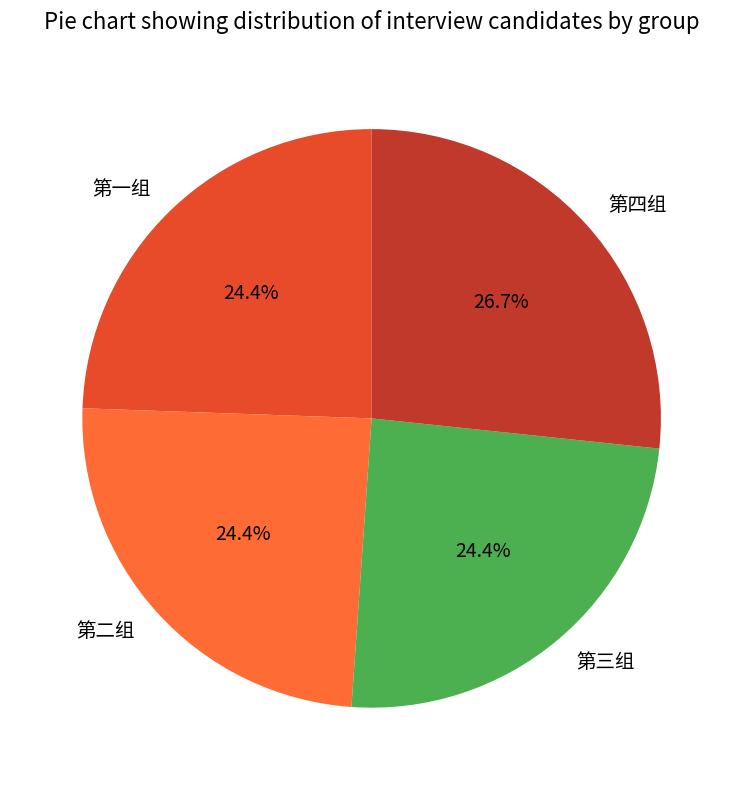

To the nearest percent, what percentage of the pie is 第二组?

24%